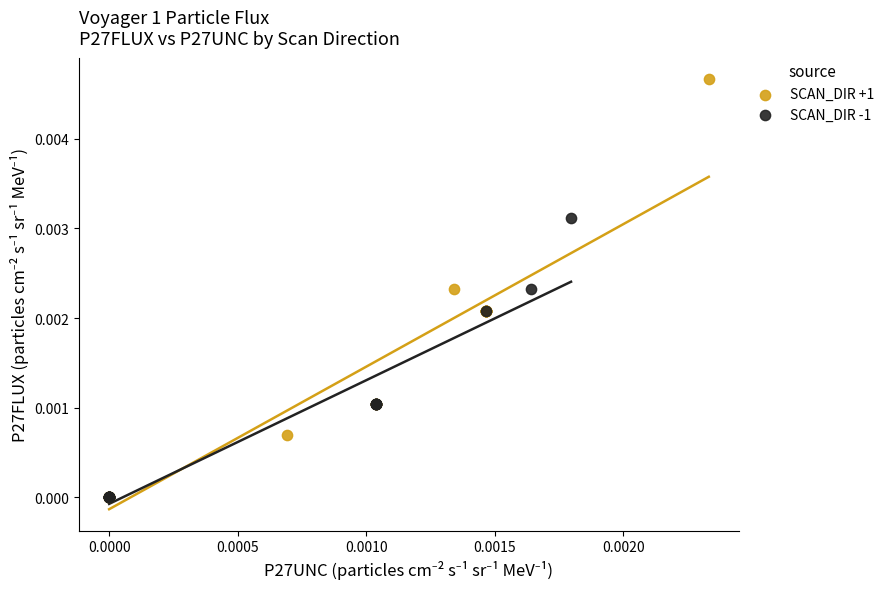

Which series reaches the maximum Y coordinate?

SCAN_DIR +1